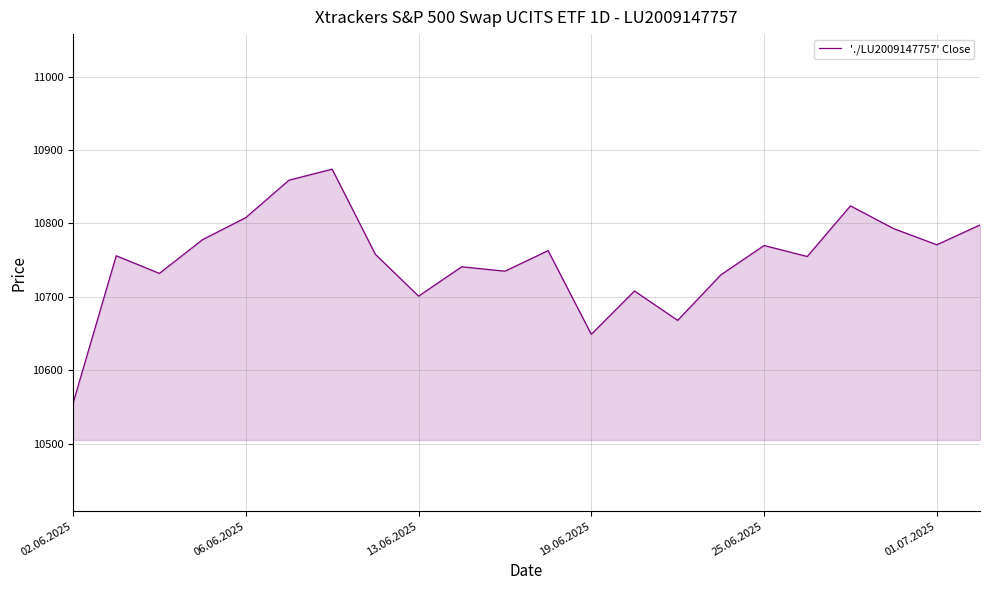

What is the greatest value displayed?

10874